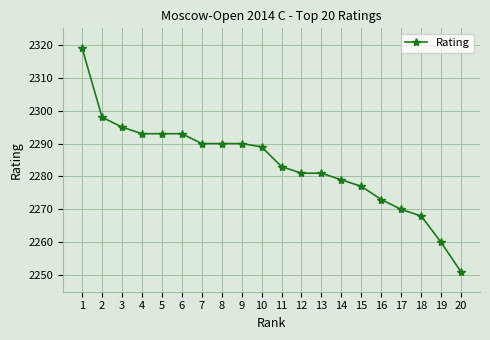

The chart shows a value of 2260 at 19. True or false?

True